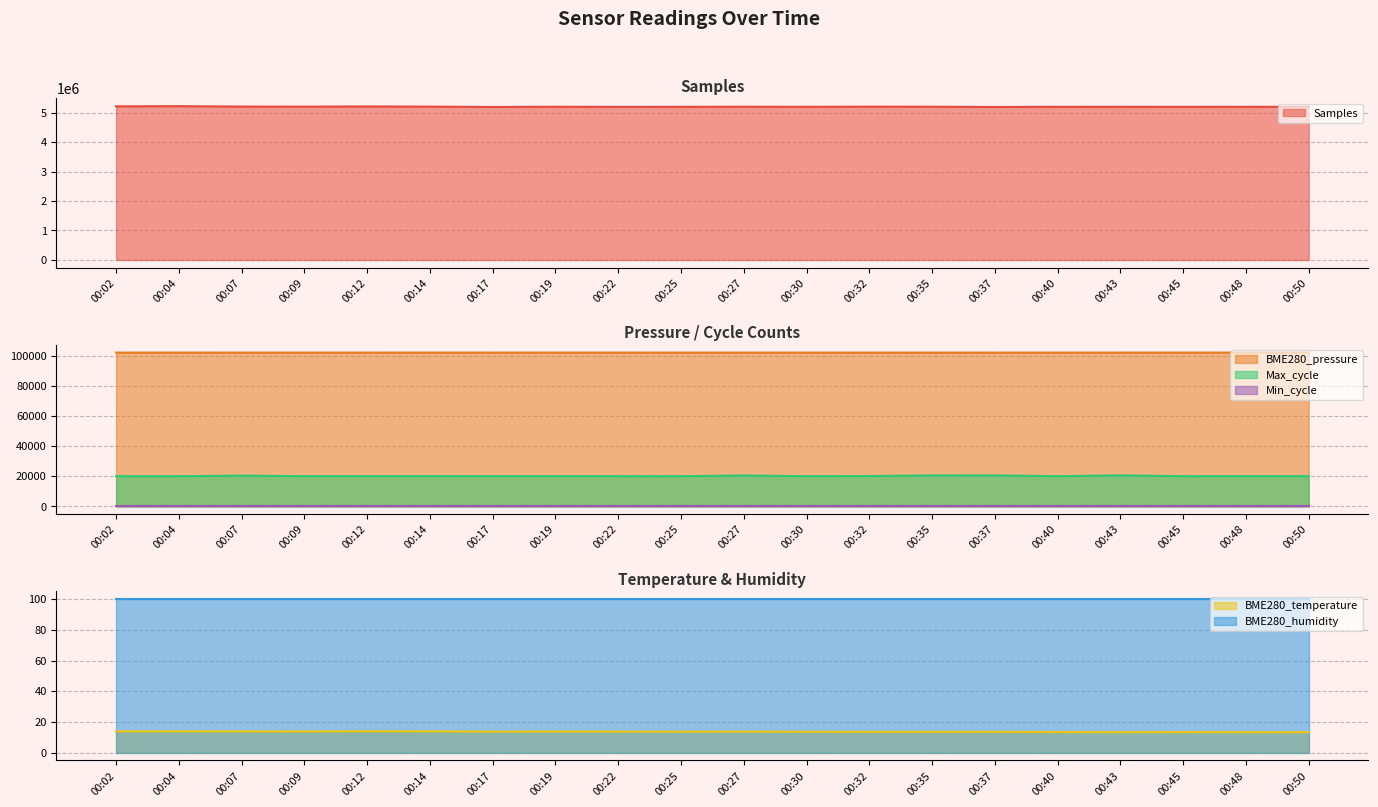

True or false: BME280_temperature and Samples cross at least once.

False